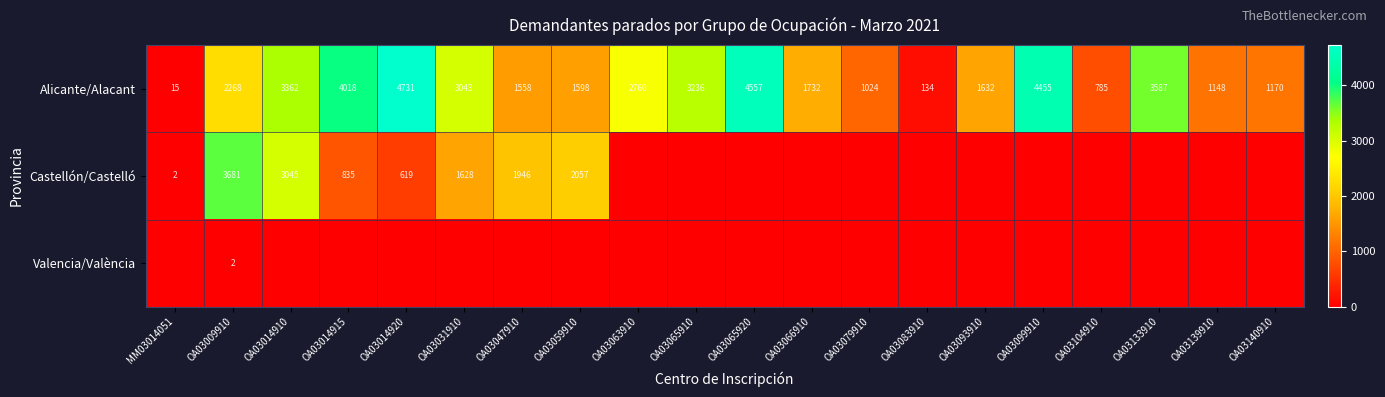

At how many categories does at least one series exceed 3403?

6